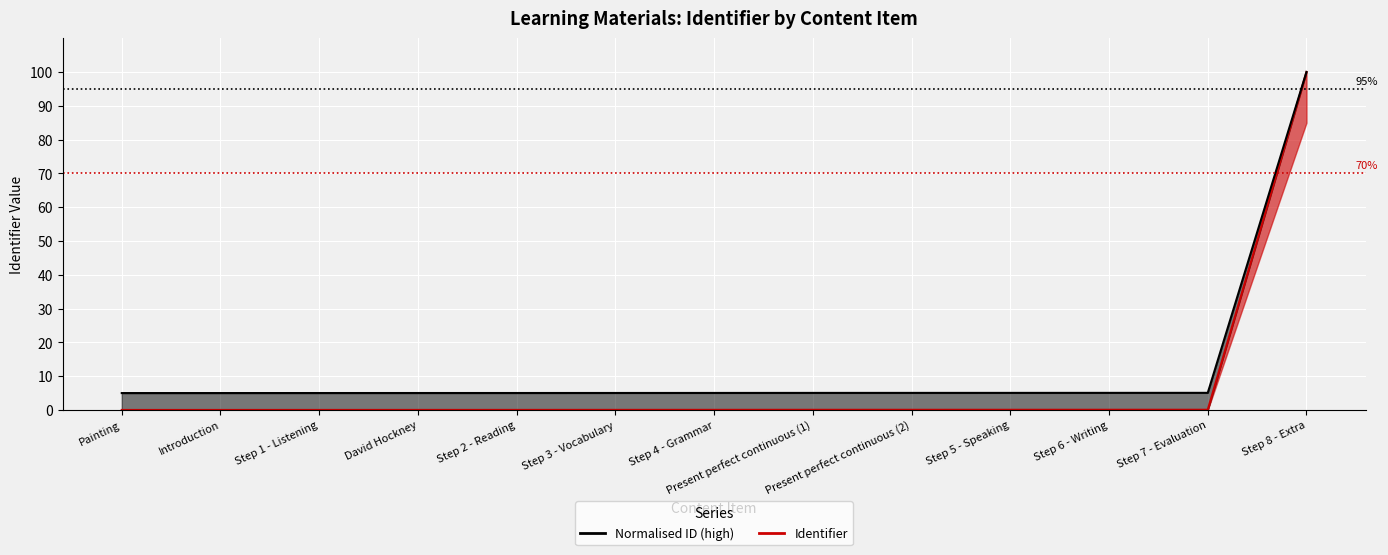

What is the difference between the maximum and second lowest values?

100.0